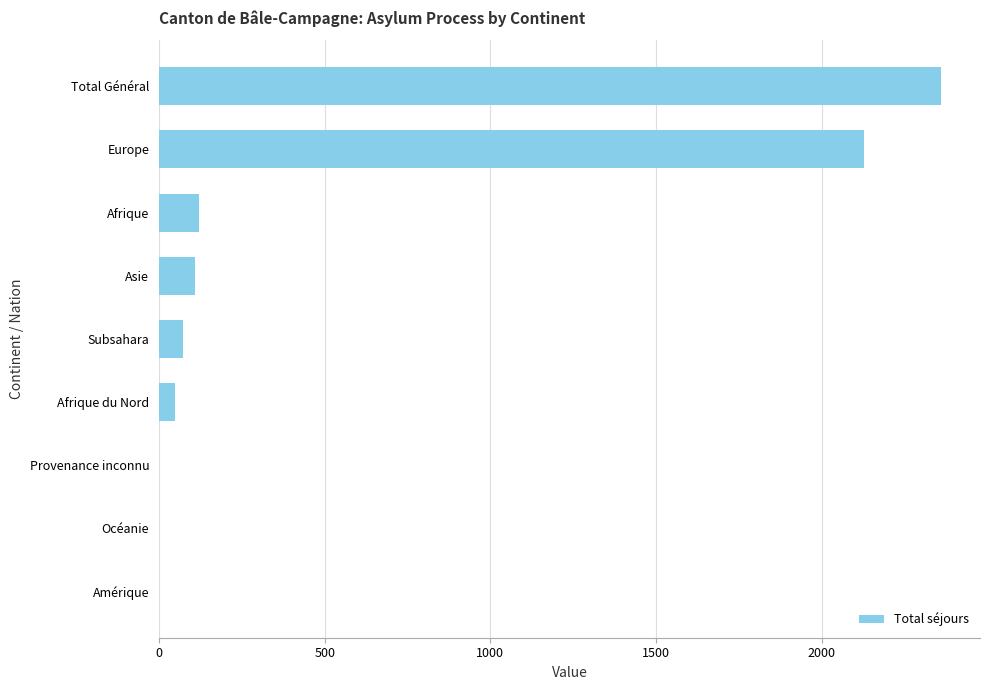

What is the sum of the values at Afrique du Nord and Total Général?

2409